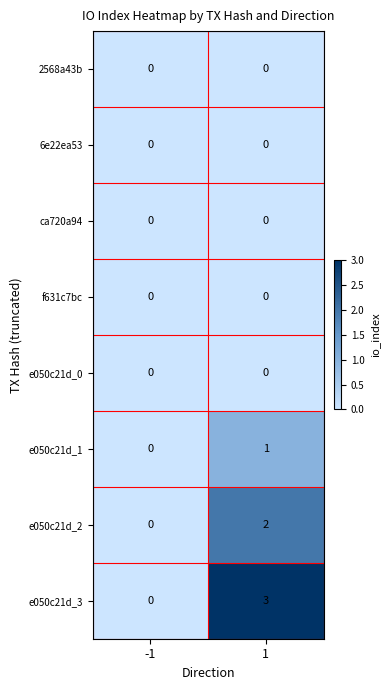

Reading right to left, extract all data points from this chart.

2568a43b: 1=0	-1=0
6e22ea53: 1=0	-1=0
ca720a94: 1=0	-1=0
f631c7bc: 1=0	-1=0
e050c21d_0: 1=0	-1=0
e050c21d_1: 1=1	-1=0
e050c21d_2: 1=2	-1=0
e050c21d_3: 1=3	-1=0